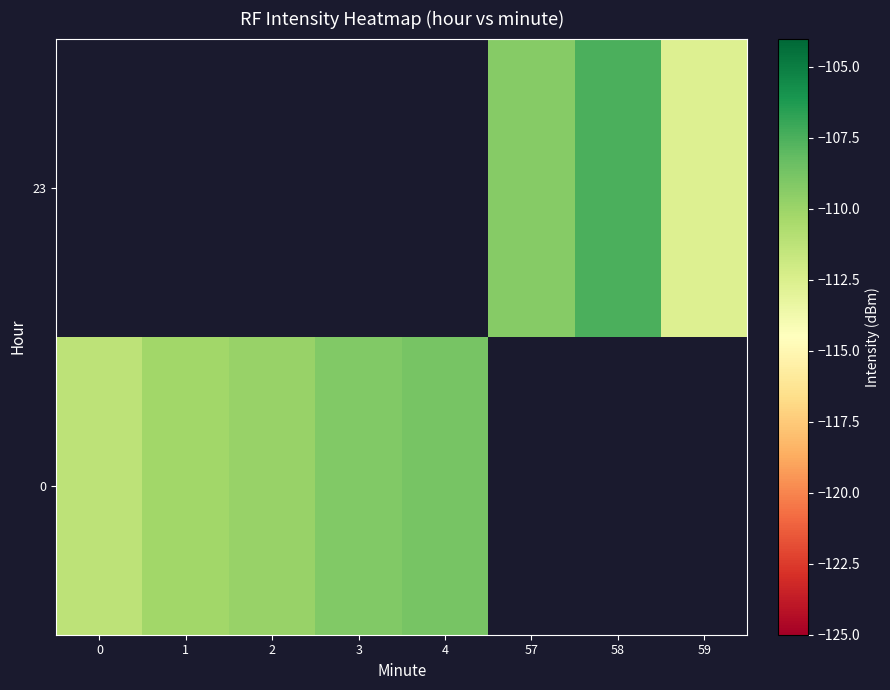

Is the value of 23 at 57 greater than the value of 0 at 0?

Yes